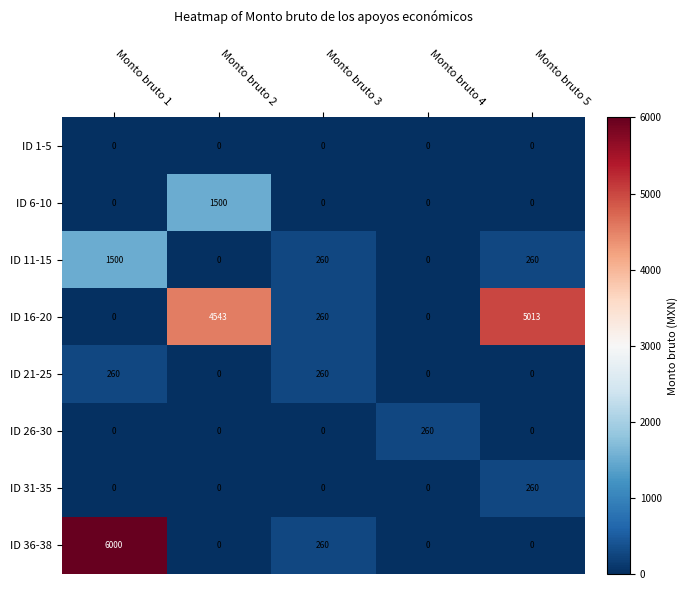

What is the average value of the ID 31-35 series?

52